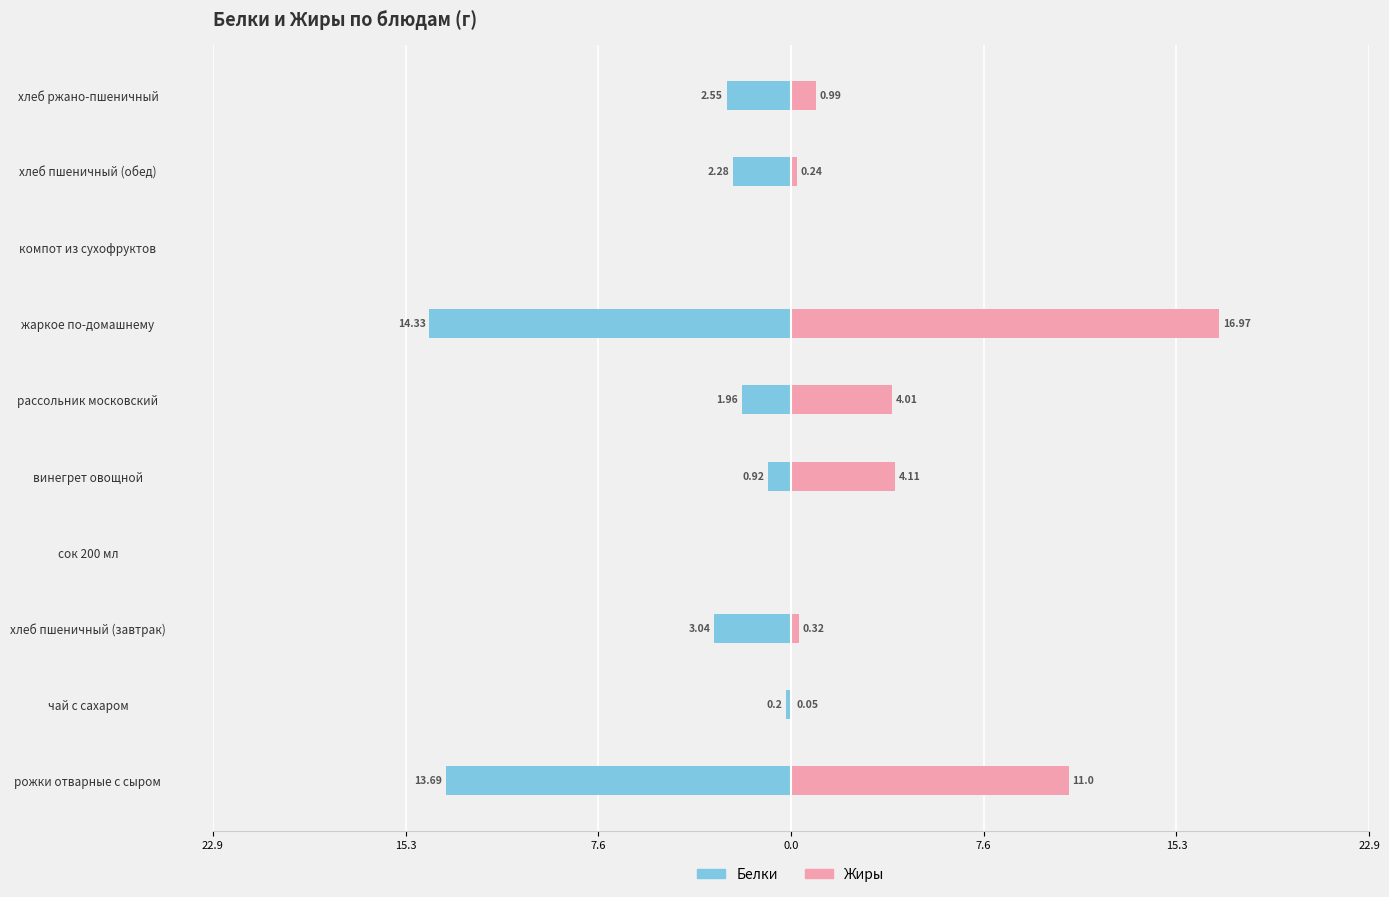

True or false: Белки has a value of -8.6 at сок 200 мл.

False